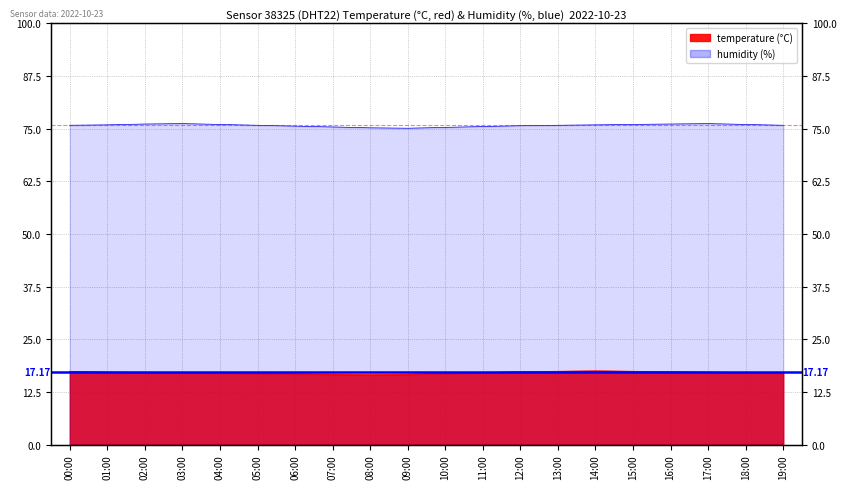

Which series has the largest total across all categories?

humidity